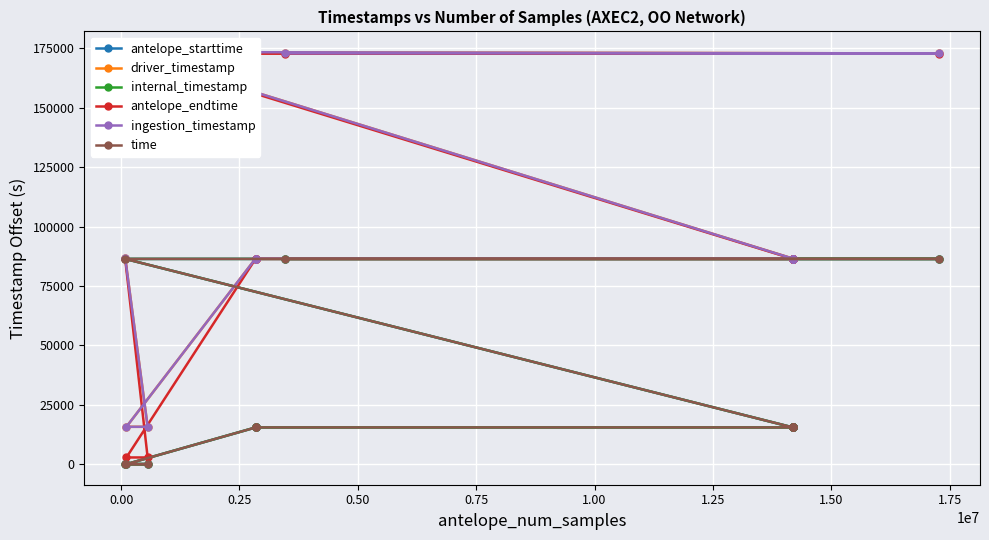

Is it true that internal_timestamp equals 145099.6 at 14?

False